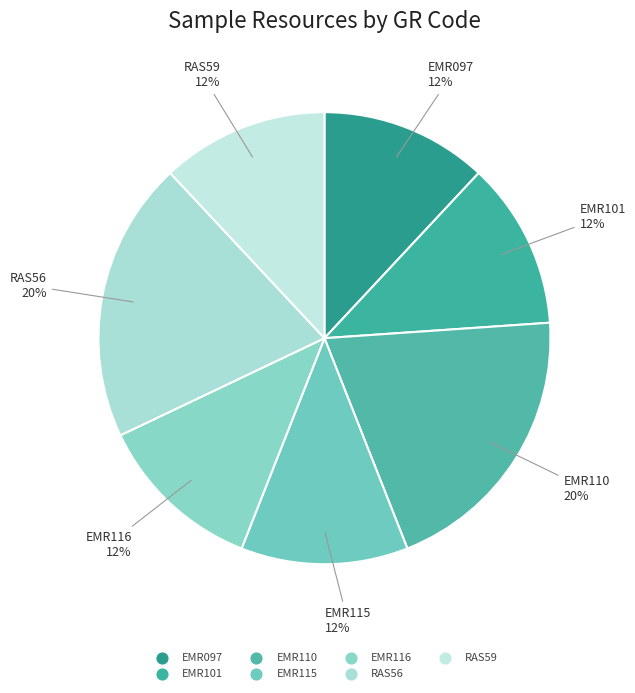

Rank the categories by value from lowest to highest.

EMR097, EMR101, EMR115, EMR116, RAS59, EMR110, RAS56